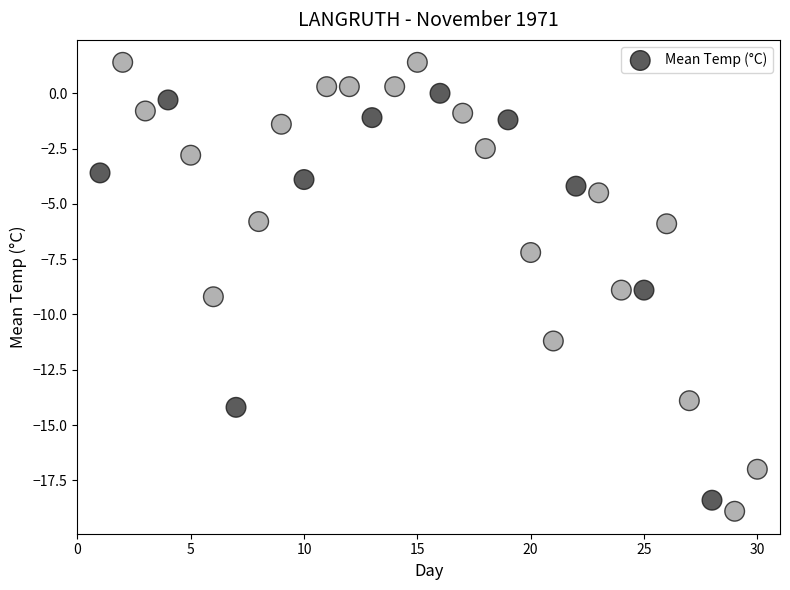

What is the range of X values (max minus min)?

29.0